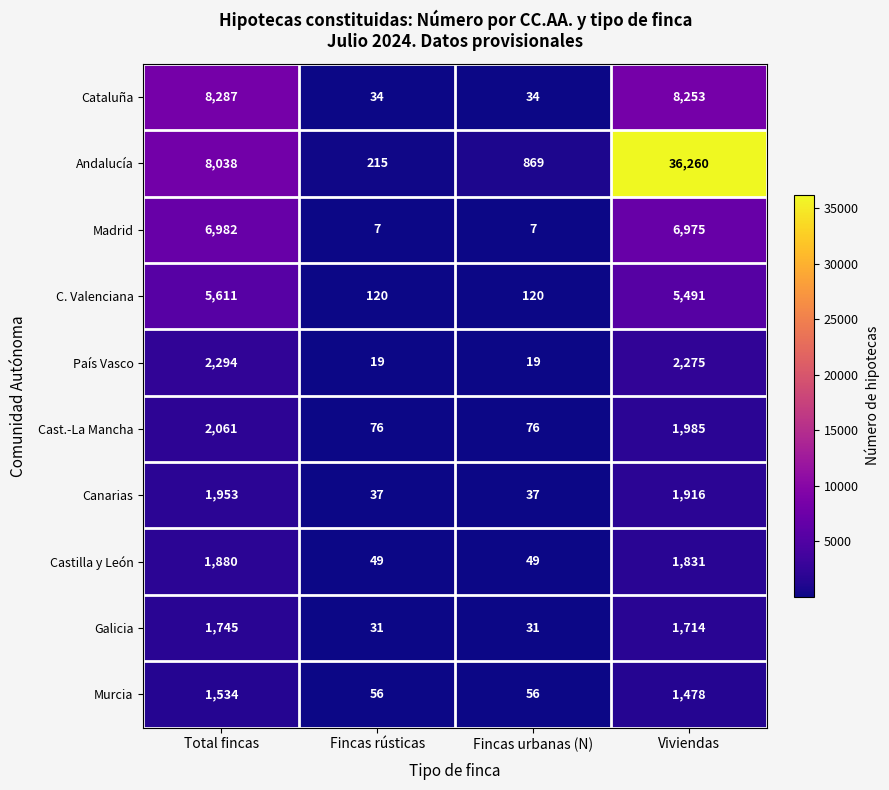

How many values in the Madrid series are below 6975?

2